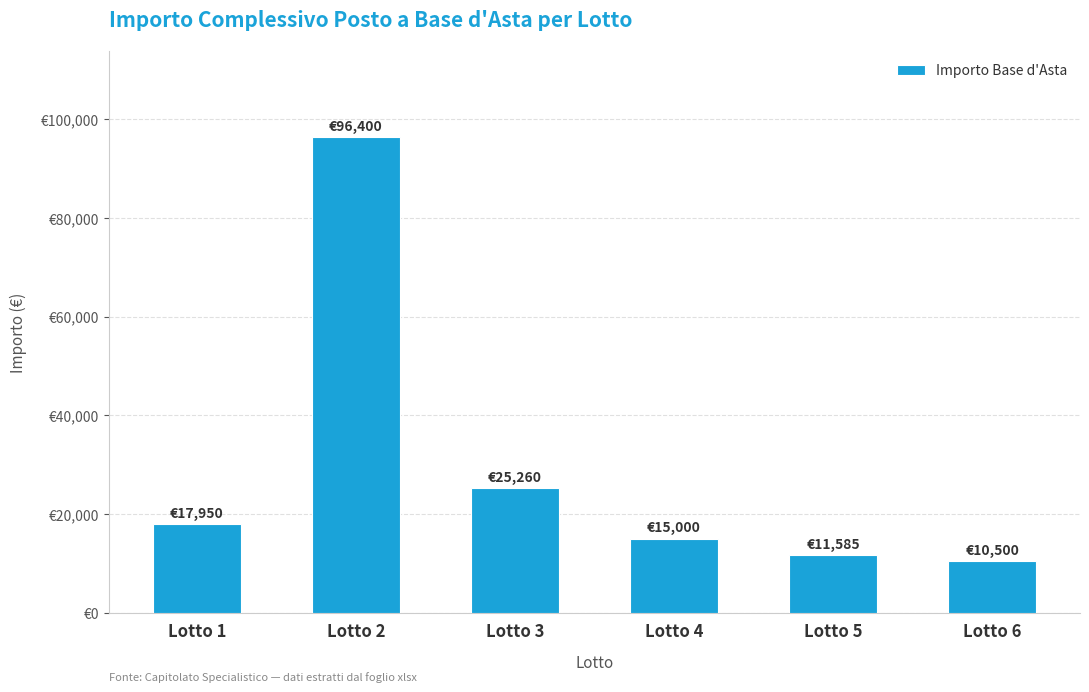

Which category has the highest value across all series?

Lotto 2